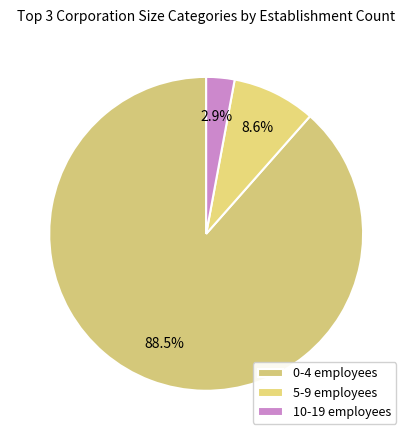

Is it true that 10-19 employees is 3% of the pie?

True